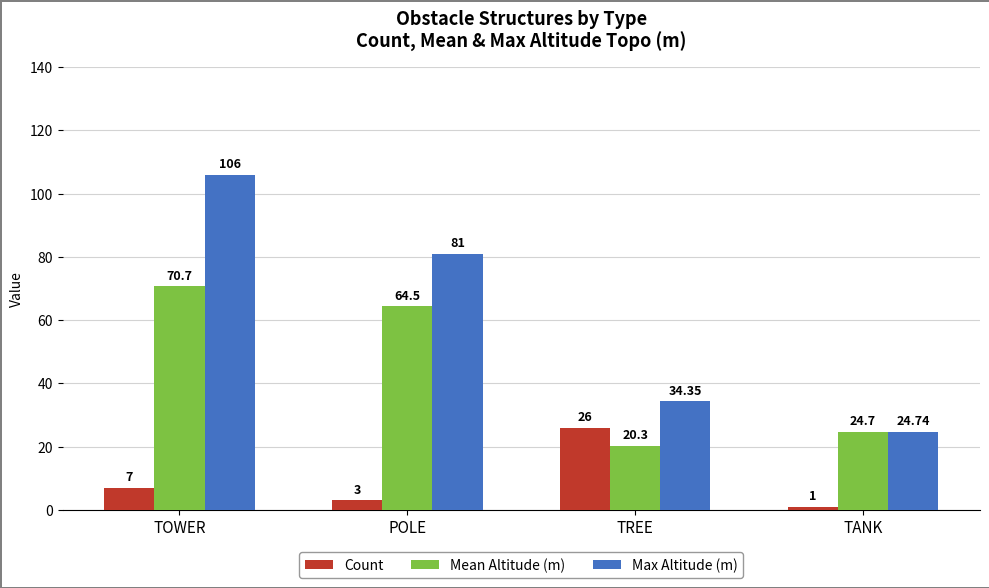

Does the chart contain stacked bars?

No